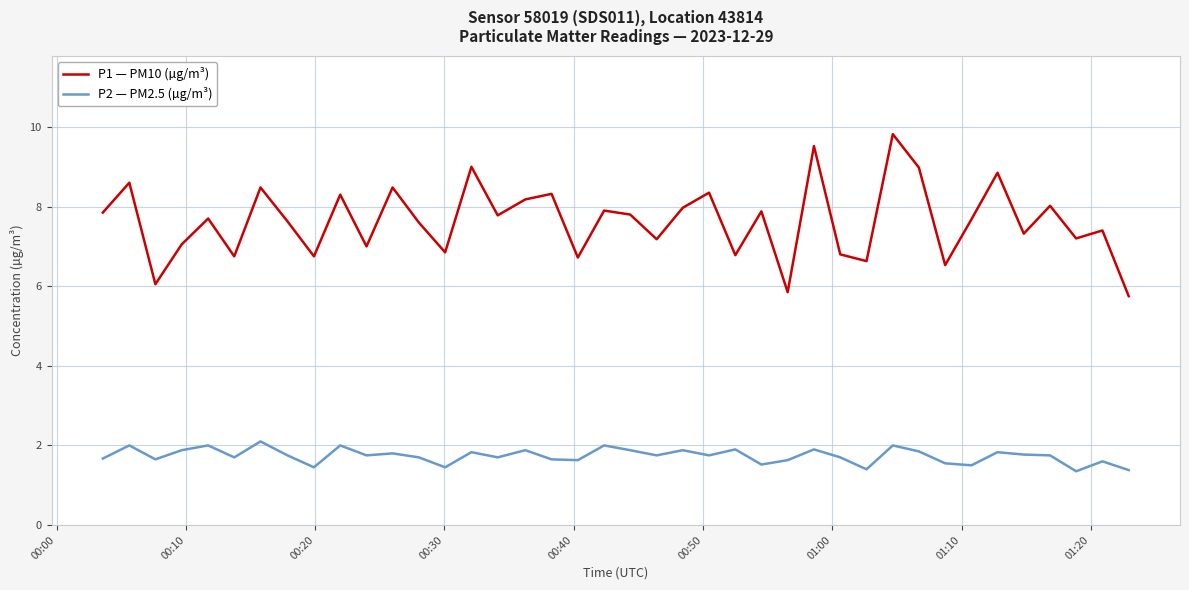

What is the difference between the maximum and minimum values in the P1 — PM10 (µg/m³) series?

4.1